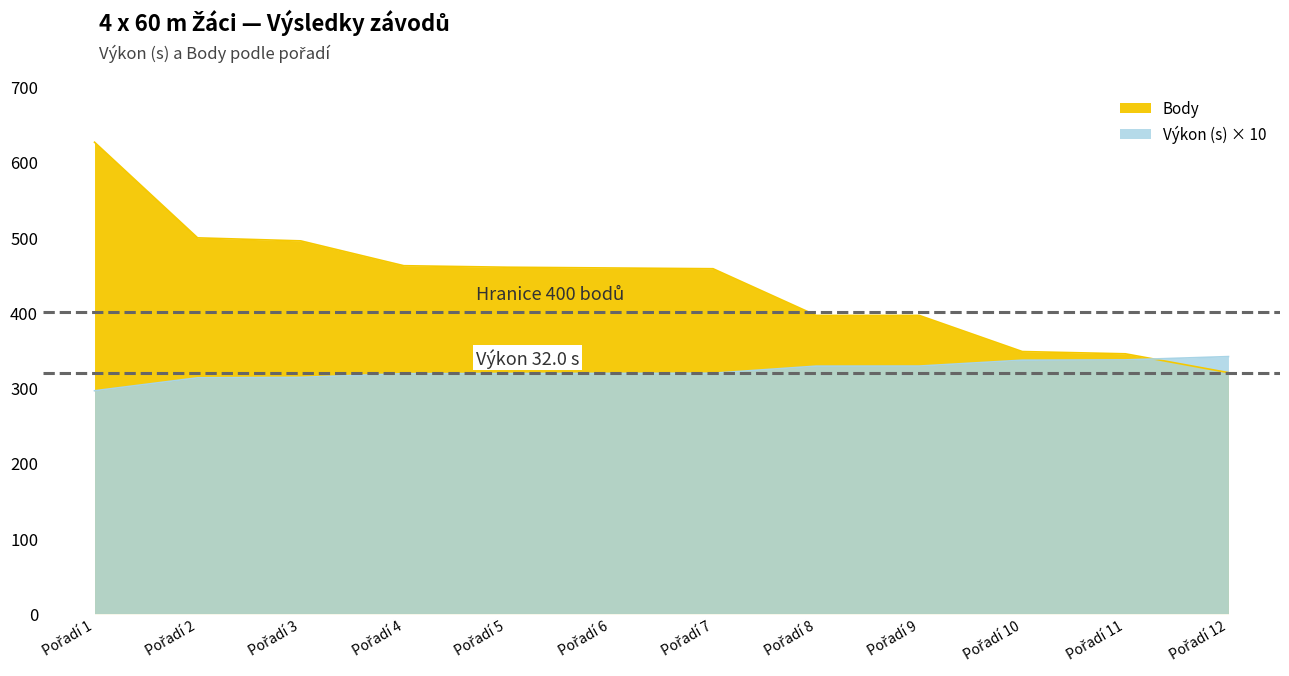

The value of Výkon at Pořadí 12 is 575.2. True or false?

False